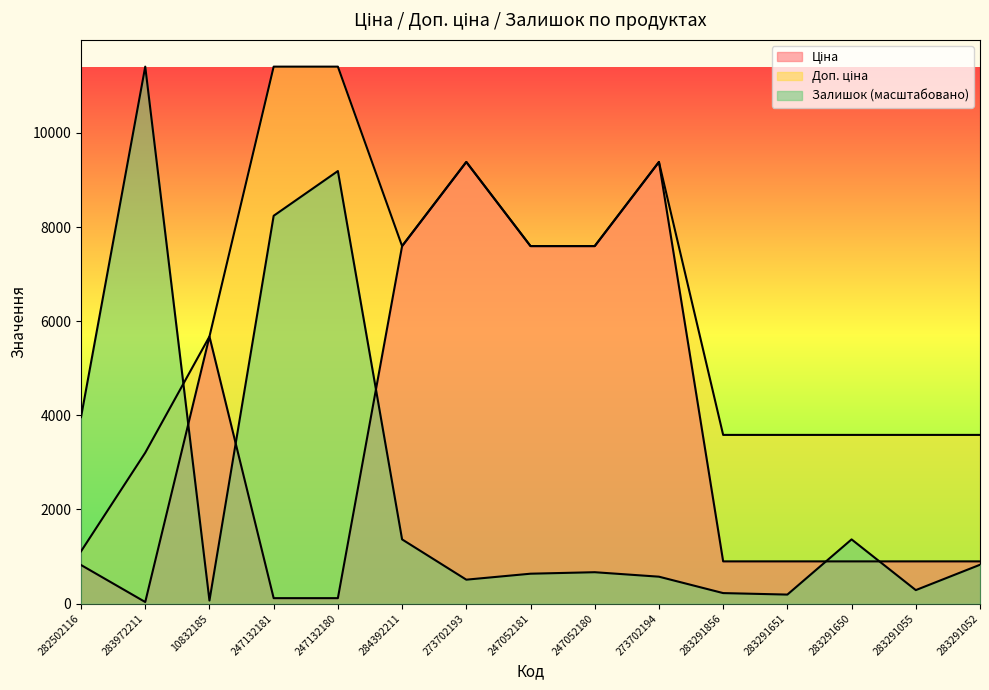

What is the label of the 15th point from the right?

282502116